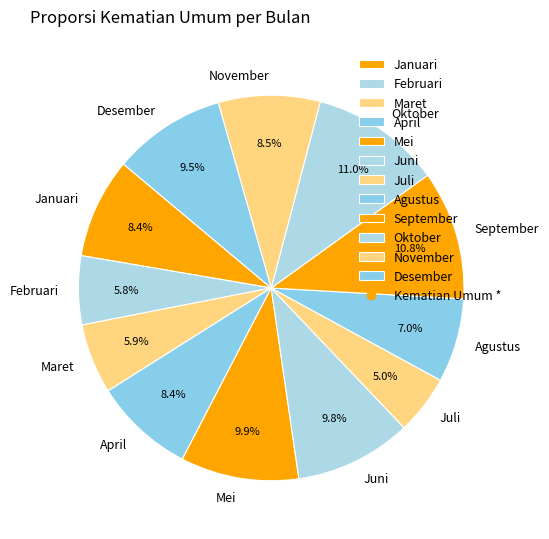

Which has a higher value, Februari or Oktober?

Oktober